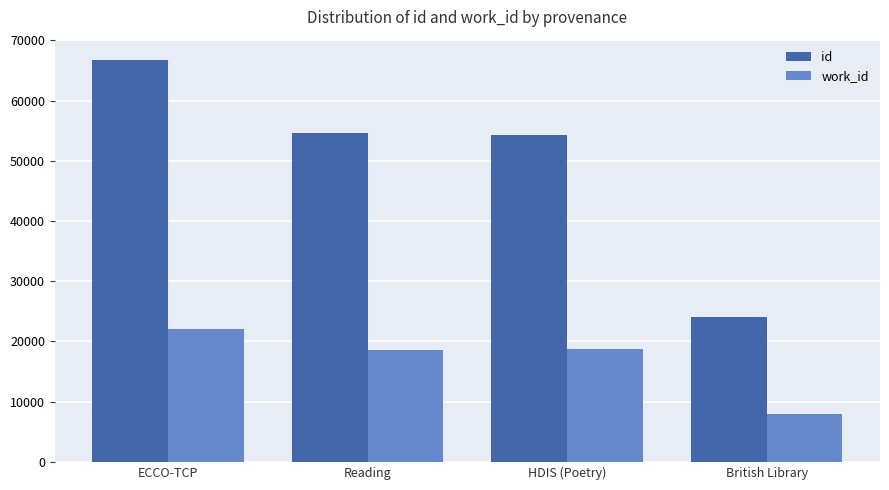

How many bars are there in total?

8